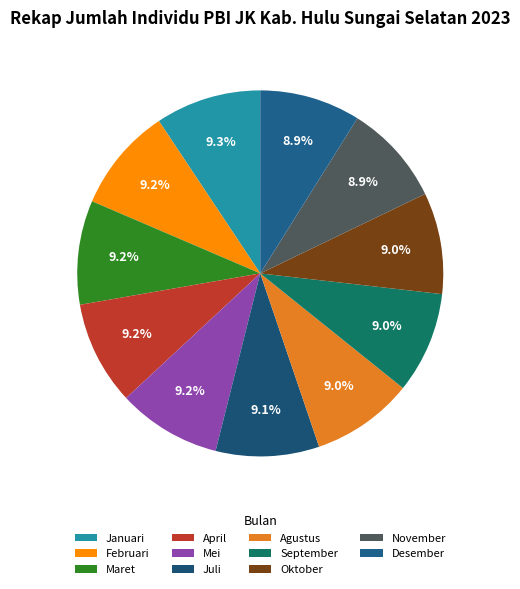

How many segments does this pie chart have?

11